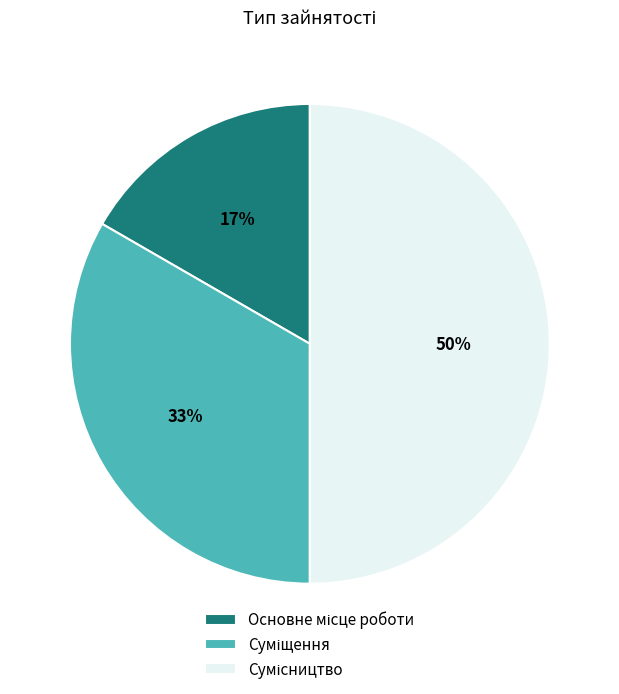

To the nearest percent, what is the average slice percentage?

33%